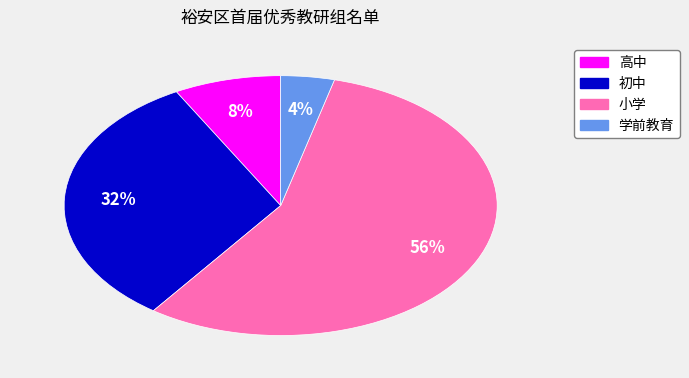

Does any single category account for the majority?

Yes